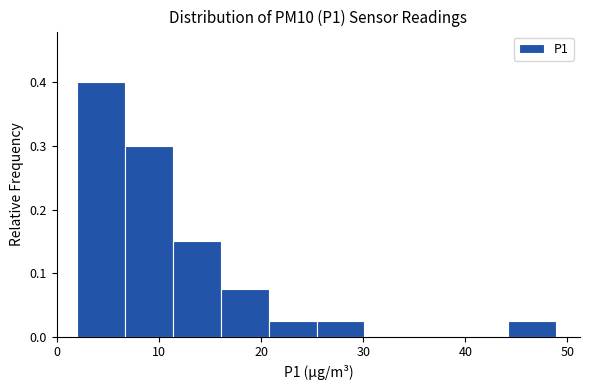

Reading left to right, transcribe this chart: for each bar, give the range it covers on the x-axis and its height. Neither the bar edges nor the heights are printed on the chart, so give them approximately, as read against the axes.

2 to 7: 0.40
7 to 11: 0.30
11 to 16: 0.15
16 to 21: 0.08
21 to 25: 0.03
25 to 30: 0.03
30 to 35: 0
35 to 40: 0
40 to 44: 0
44 to 49: 0.03